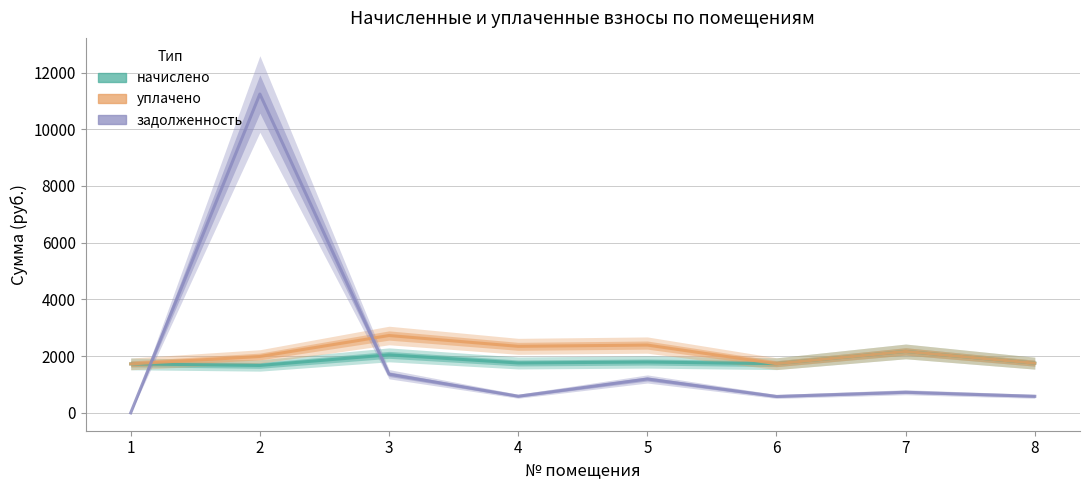

Which series changed the most between 3 and 4?

задолженность